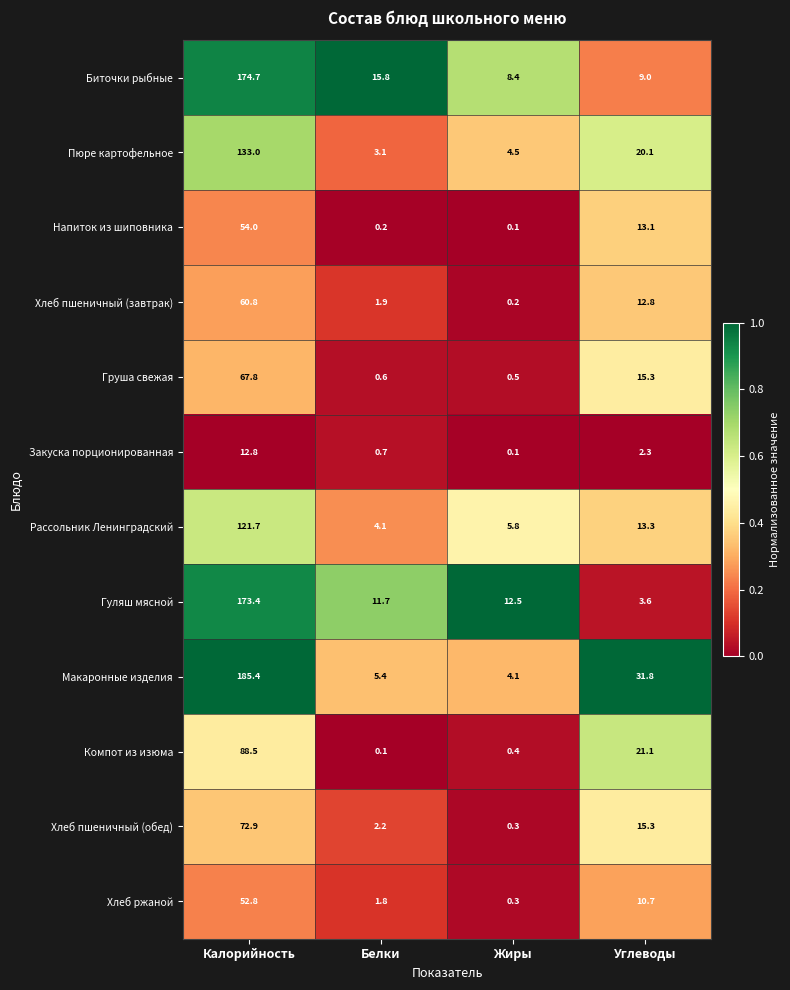

Between Калорийность and Белки, which series saw the biggest shift?

Макаронные изделия